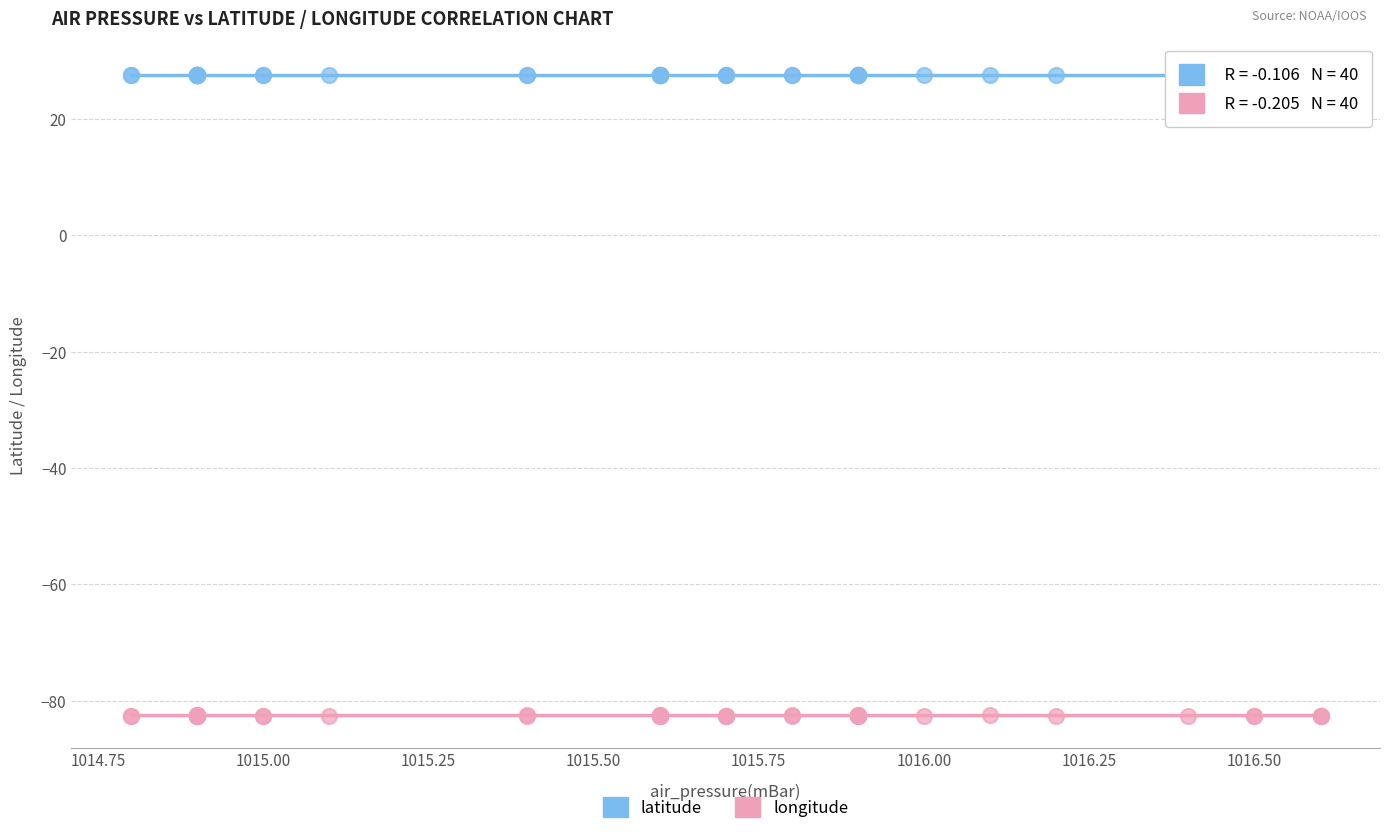

Which series has the largest Y range (max minus min)?

longitude